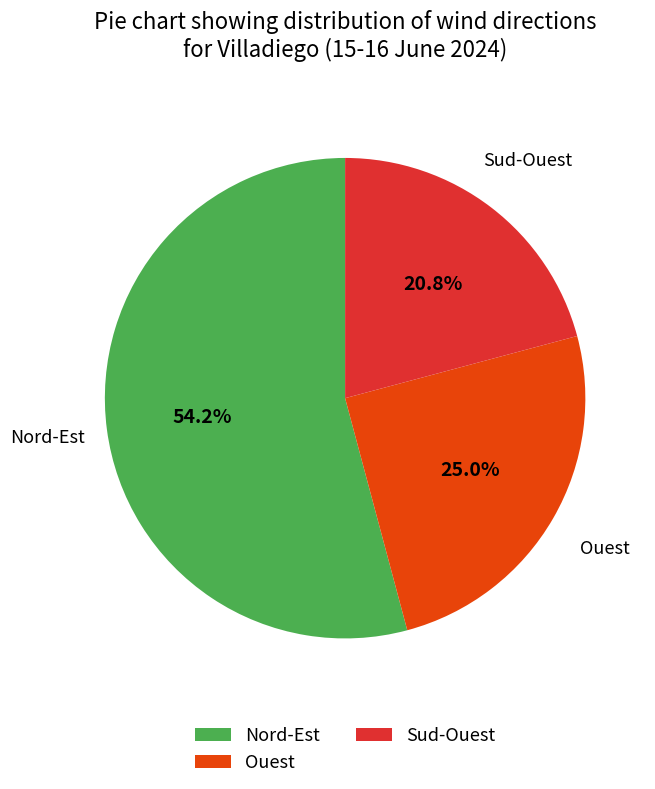

Rank the categories by value from lowest to highest.

Sud-Ouest, Ouest, Nord-Est